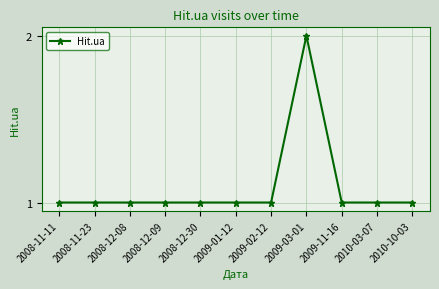

How many series are shown in this chart?

1